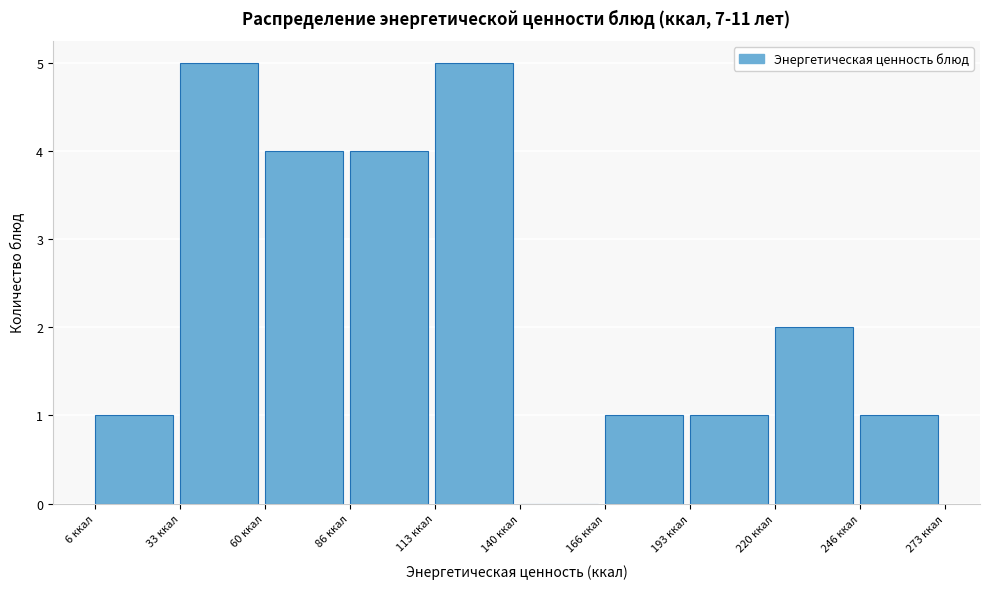

Reading left to right, transcribe this chart: for each bar, give the range it covers on the x-axis and its height. Neither the bar edges nor the heights are printed on the chart, so give them approximately, as read against the axes.

5 to 35: 1
35 to 60: 5
60 to 85: 4
85 to 115: 4
115 to 140: 5
140 to 165: 0
165 to 195: 1
195 to 220: 1
220 to 245: 2
245 to 275: 1